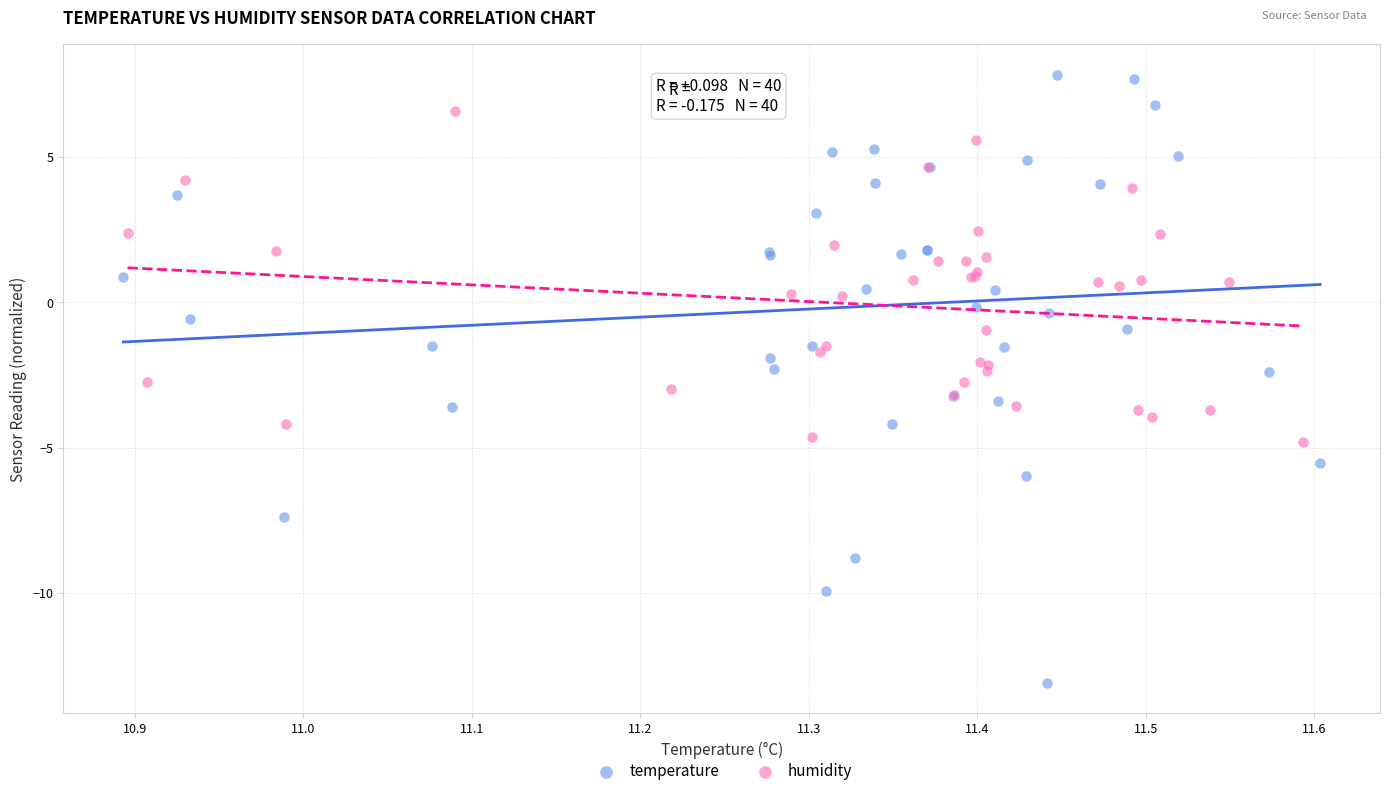

Which series has the widest spread of Y values?

temperature